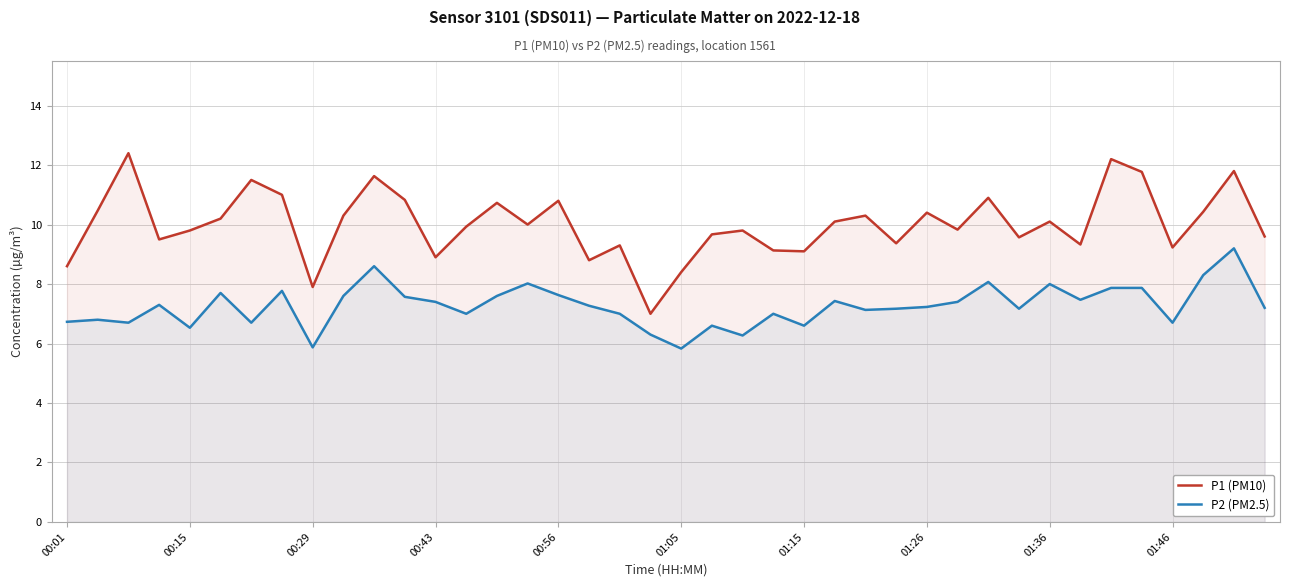

Which series has the largest range (max minus min)?

P1 (PM10)